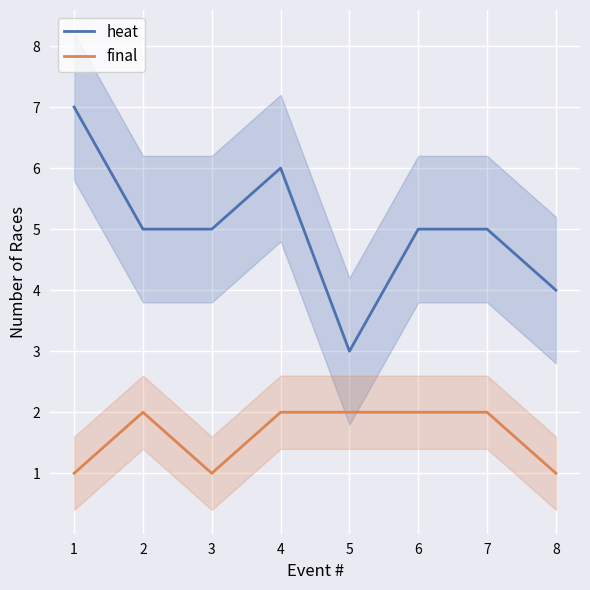

Where is heat nearest to the value 5?

2